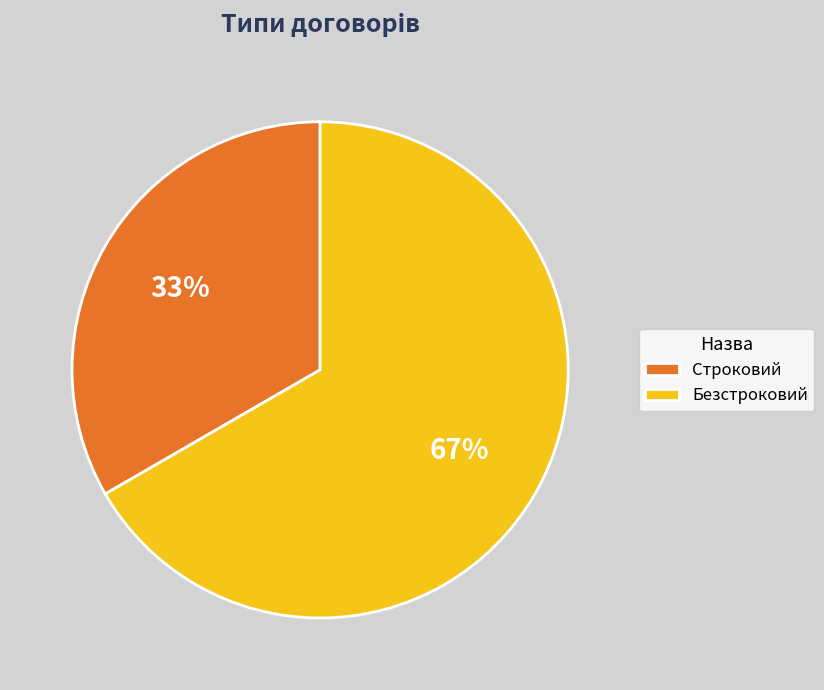

True or false: Строковий accounts for 46% of the total.

False